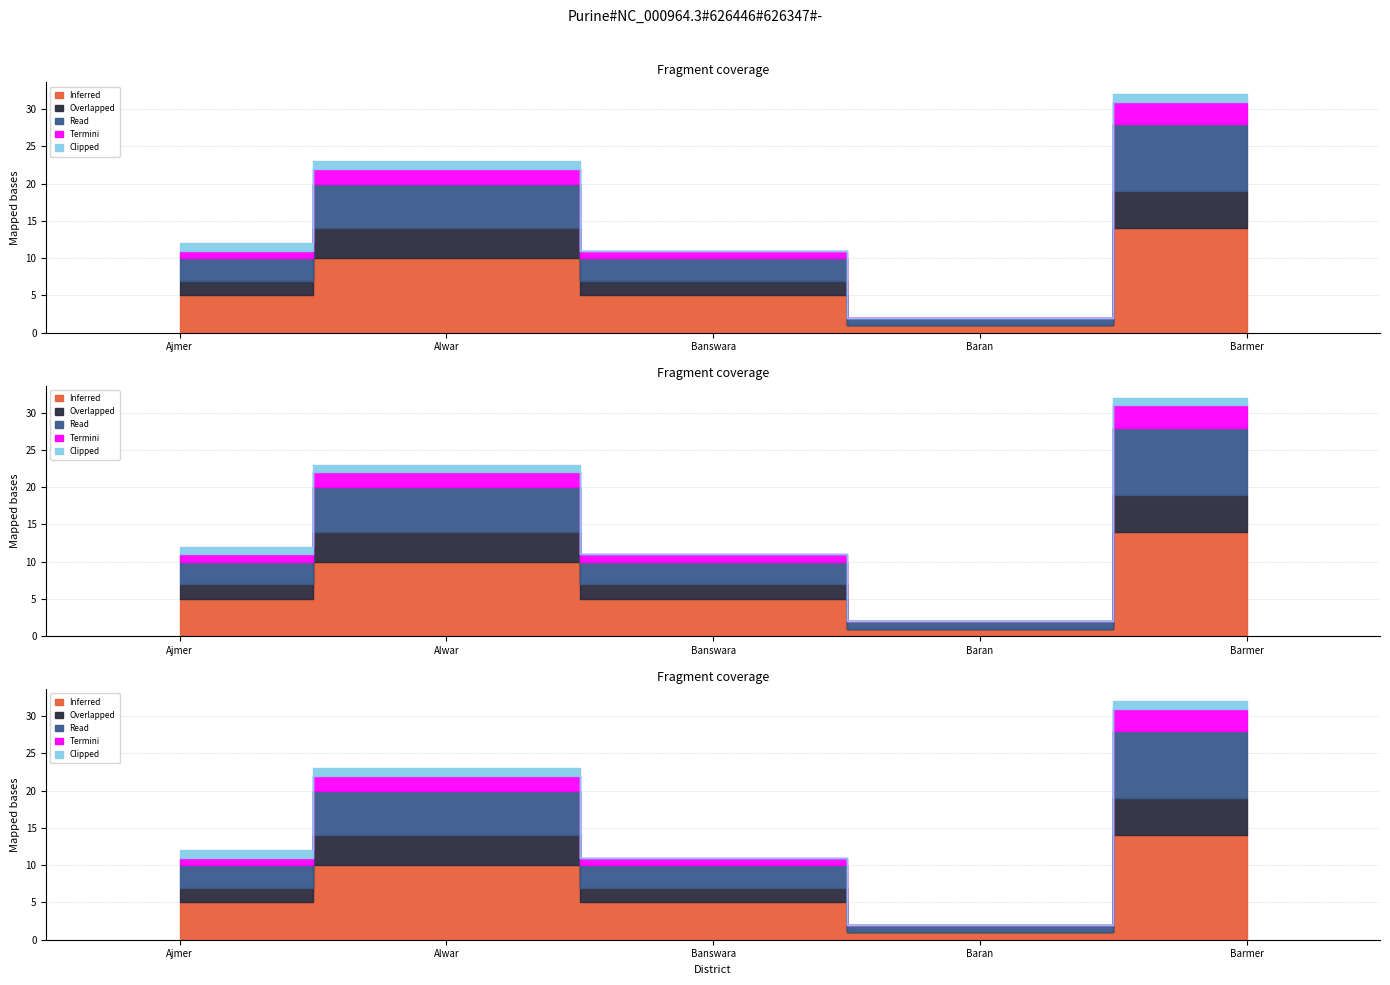

The Inferred series shows 10 at Alwar. True or false?

True